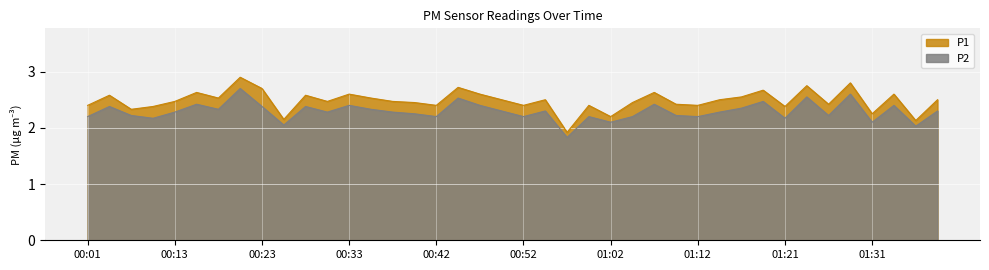

What position from the right is 00:15?

35